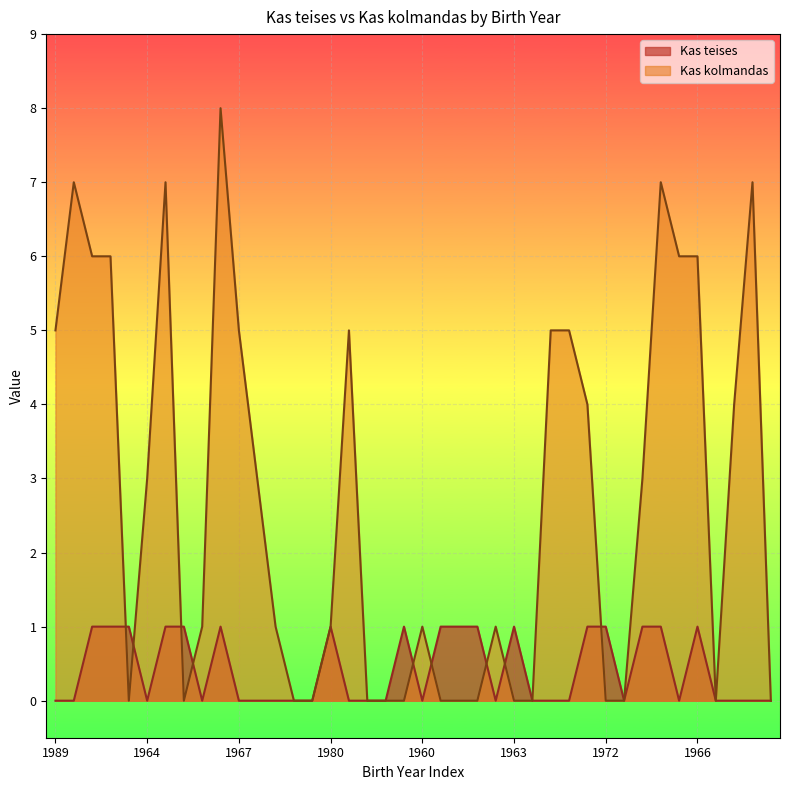

How many times do Kas kolmandas and Kas teises cross each other?

9